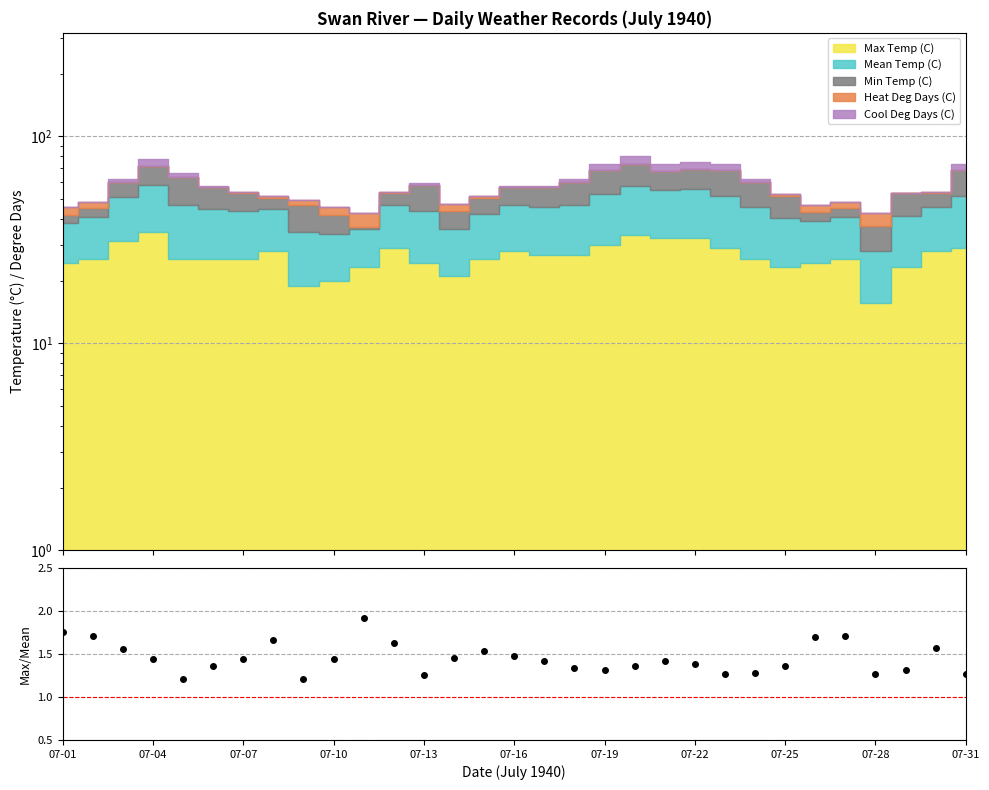

How many points are higher than both their immediate neighbors (excluding endpoints)?

6